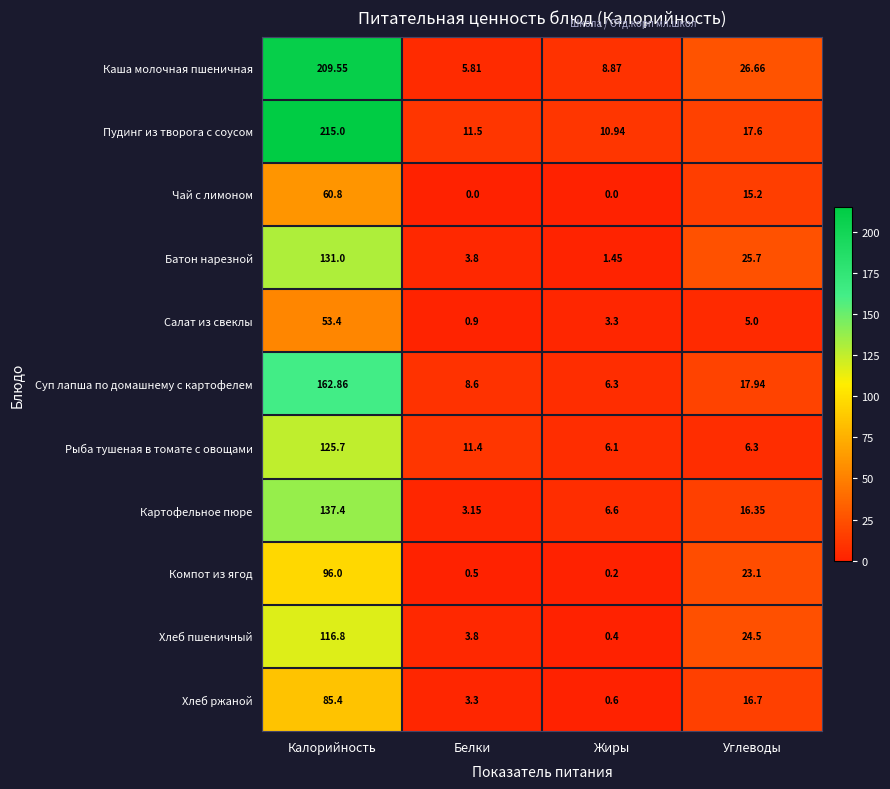

List the labels in order of Каша молочная пшеничная value, largest first.

Калорийность, Углеводы, Жиры, Белки